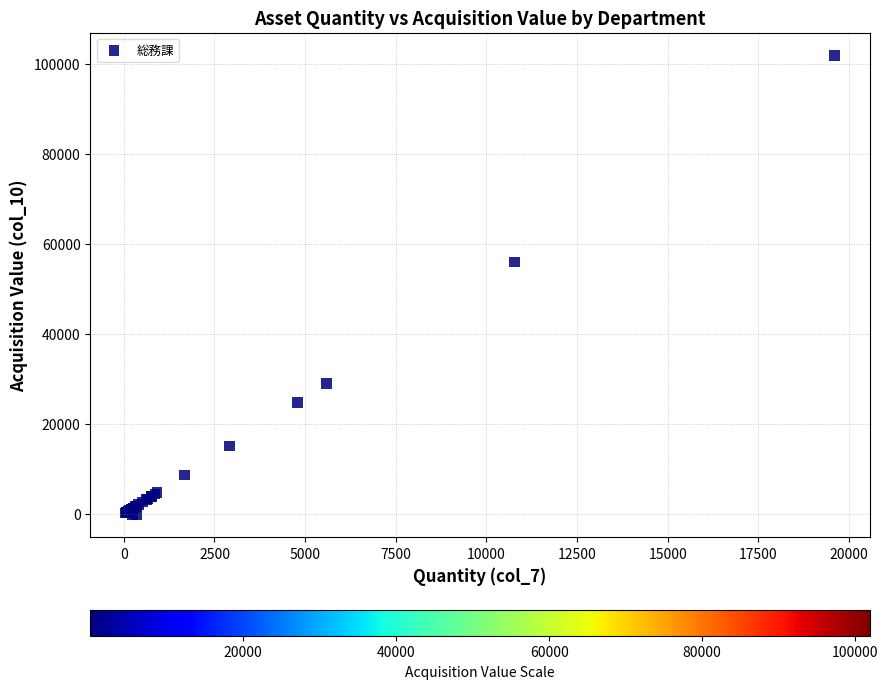

What Y value in the scatter plot is closest to 50960?

56020